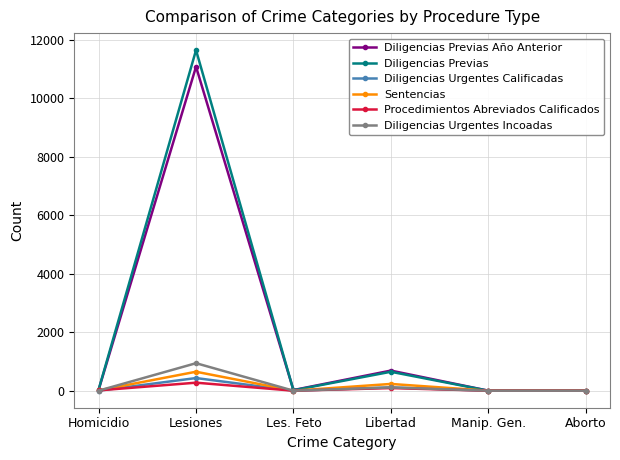

At which category is the sum across all series the highest?

Lesiones